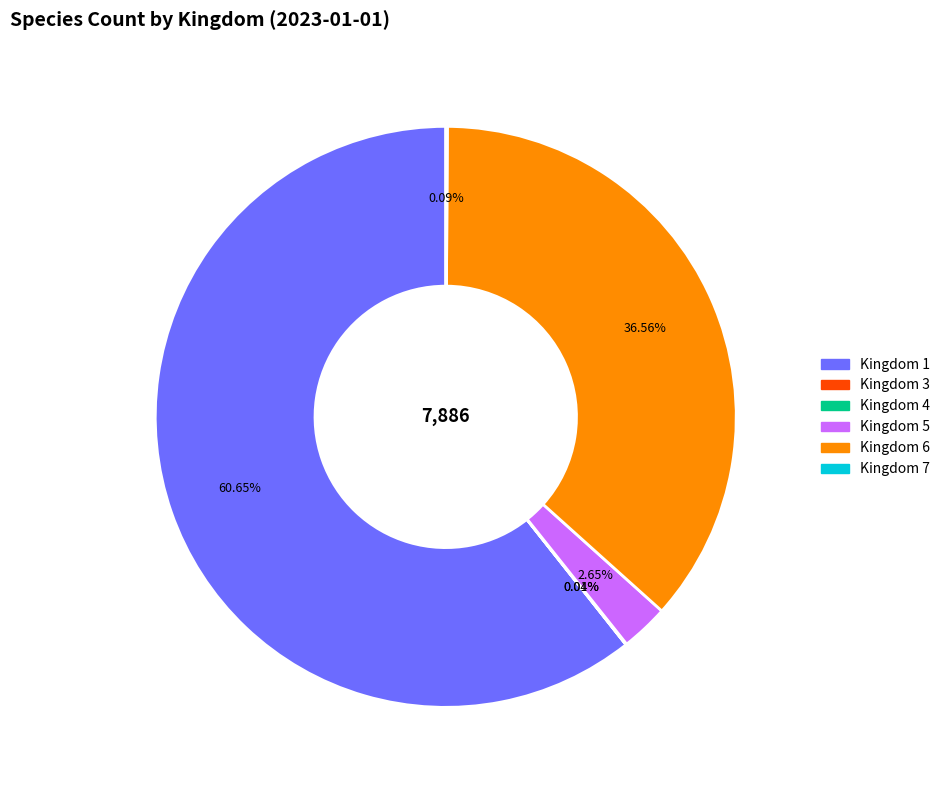

Is there any slice that represents more than half of the pie?

Yes